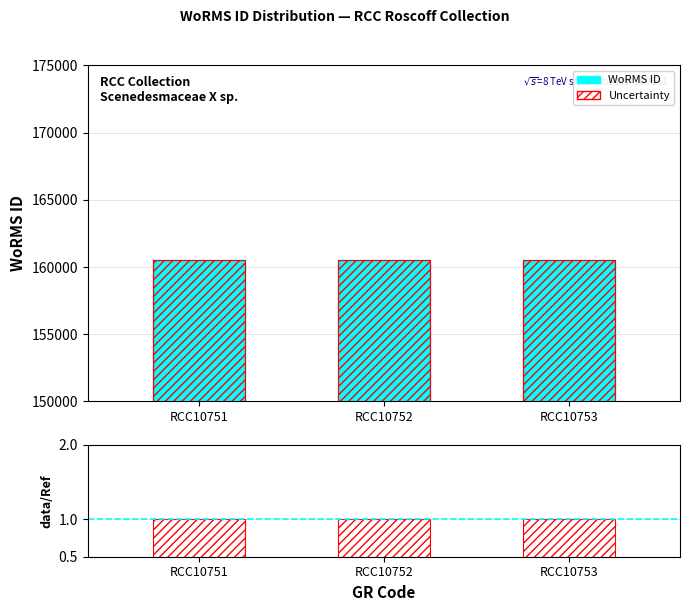

What is the sum of all WoRMS ID values?

481623